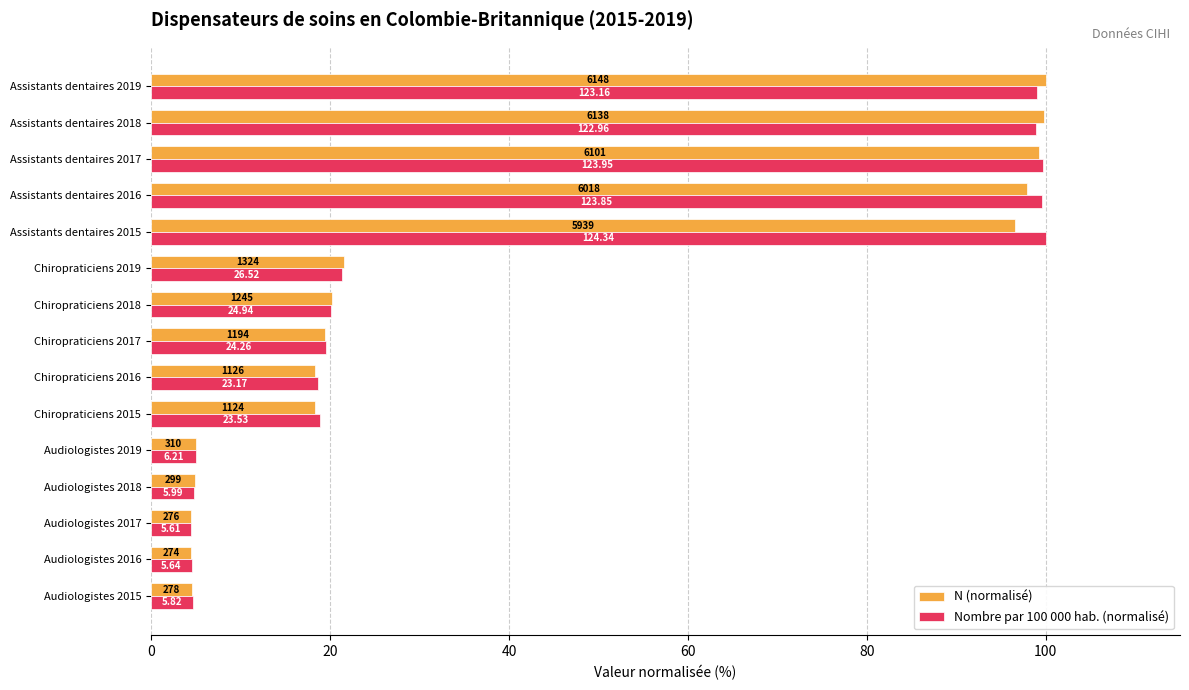

Rank the series by their maximum value, from lowest to highest.

N (normalisé), Nombre par 100 000 hab. (normalisé)